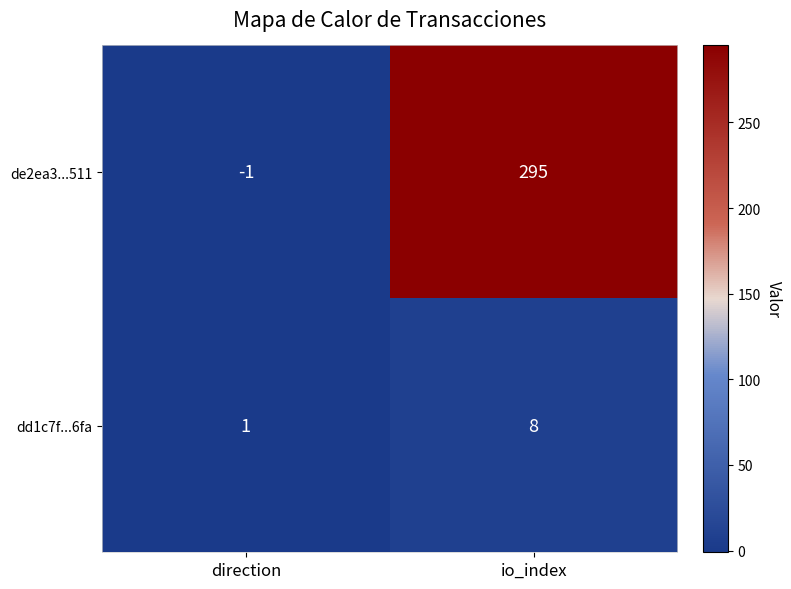

How many series are shown in this chart?

2